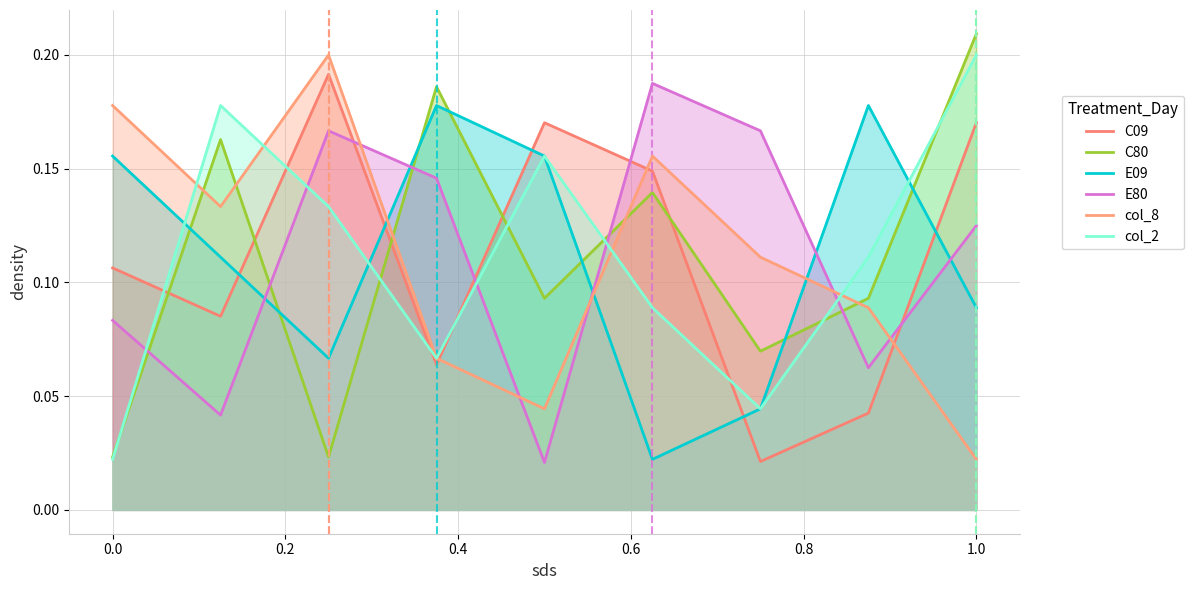

How many intersections are there between col_8 and col_2?

4